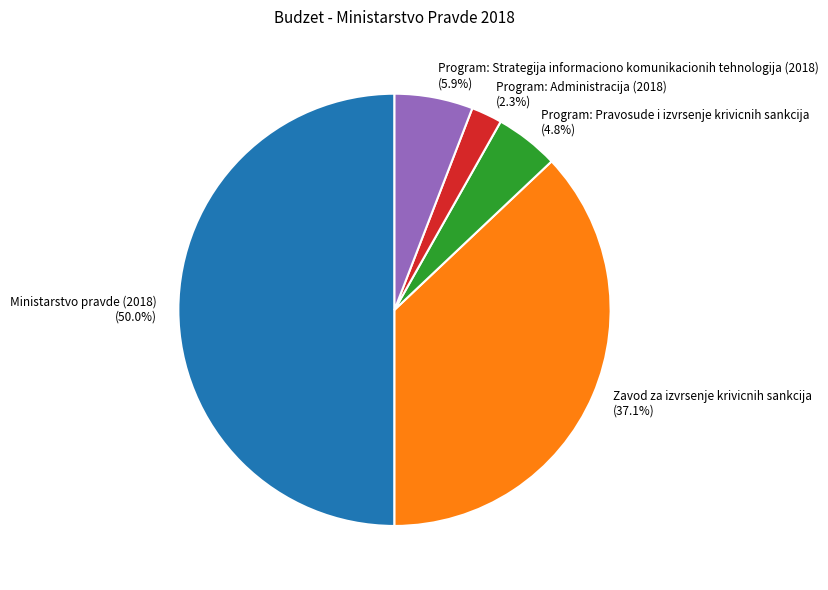

What percentage is NOT represented by Zavod za izvrsenje krivicnih sankcija?

62.9%